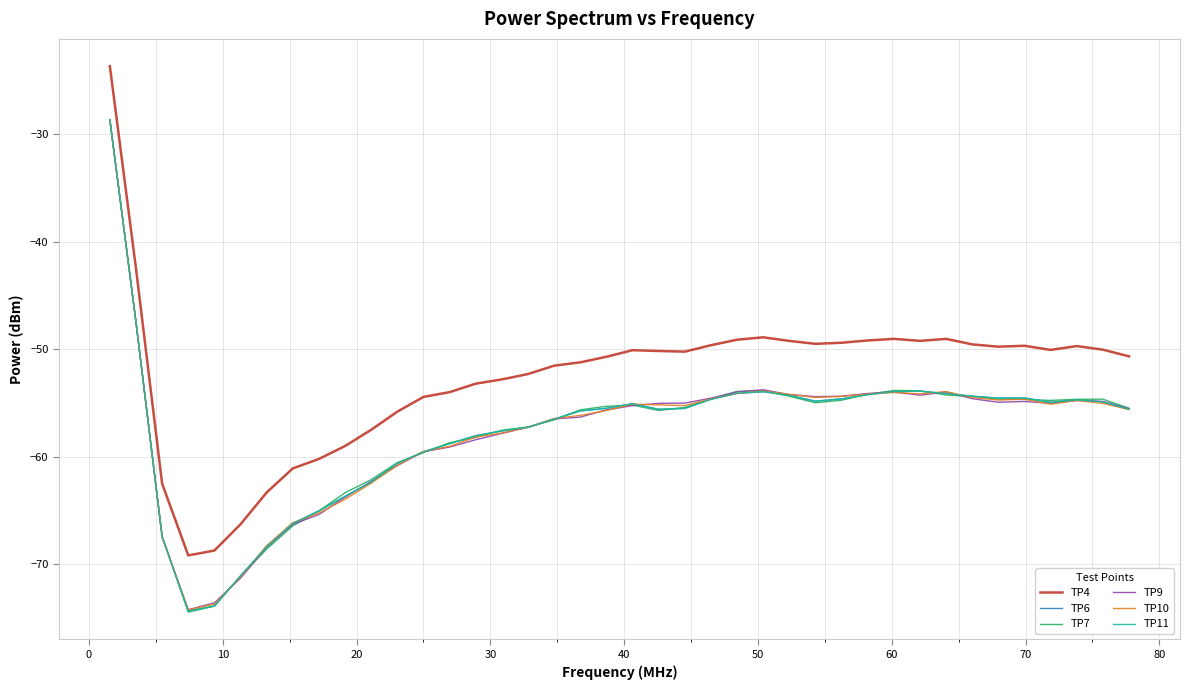

What is the sum of all TP4 values?

-2102.3